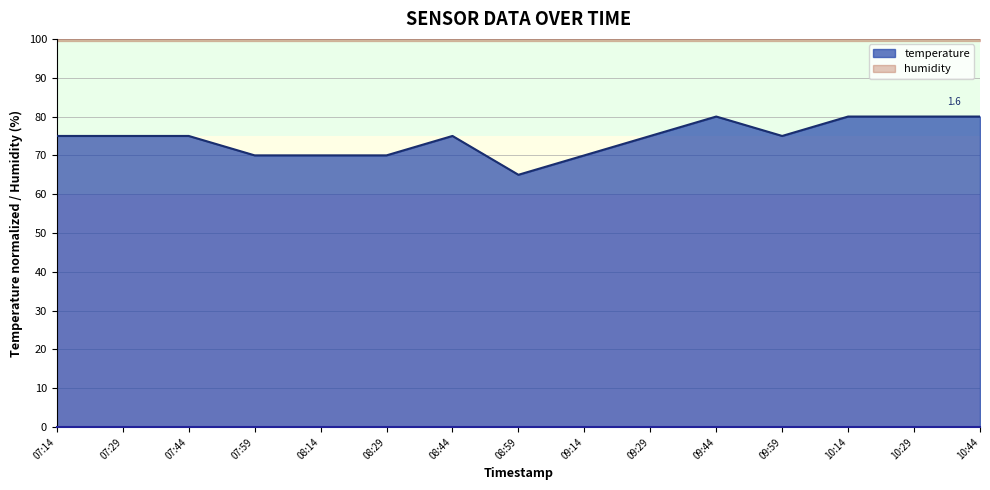

At which category does the data reach its first local peak?

08:44